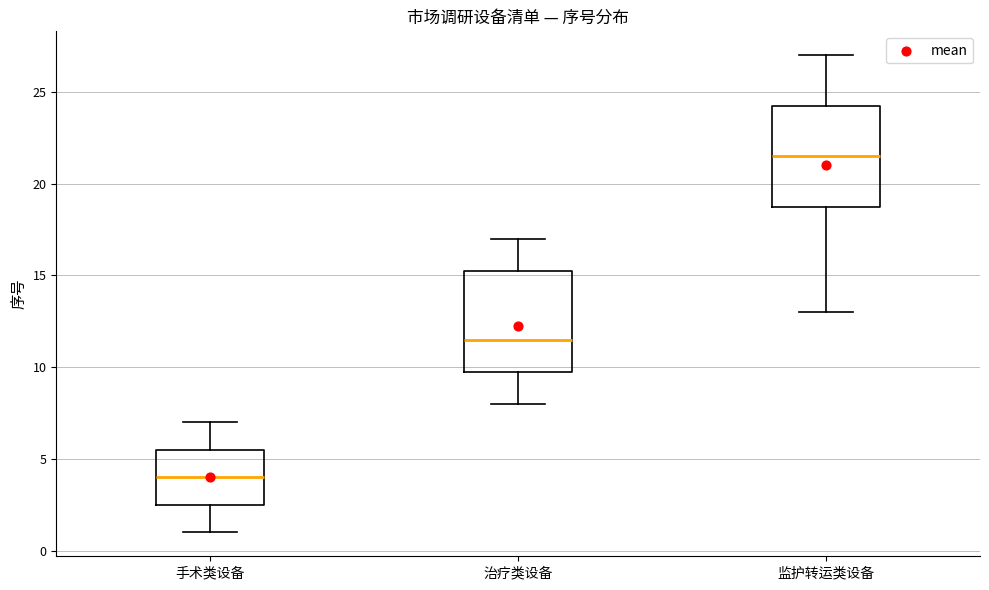

Reading left to right, read every box against the y-axis: the position of its median line, the range the box covers, and the ends of its whiskers. The values are not printed on the chart, so give them approximately, as read against the axis.

手术类设备: median 4.0, box 2.5 to 5.5, whiskers 1.0 to 7.0
治疗类设备: median 11.5, box 10.0 to 15.5, whiskers 8.0 to 17.0
监护转运类设备: median 21.5, box 19.0 to 24.5, whiskers 13.0 to 27.0